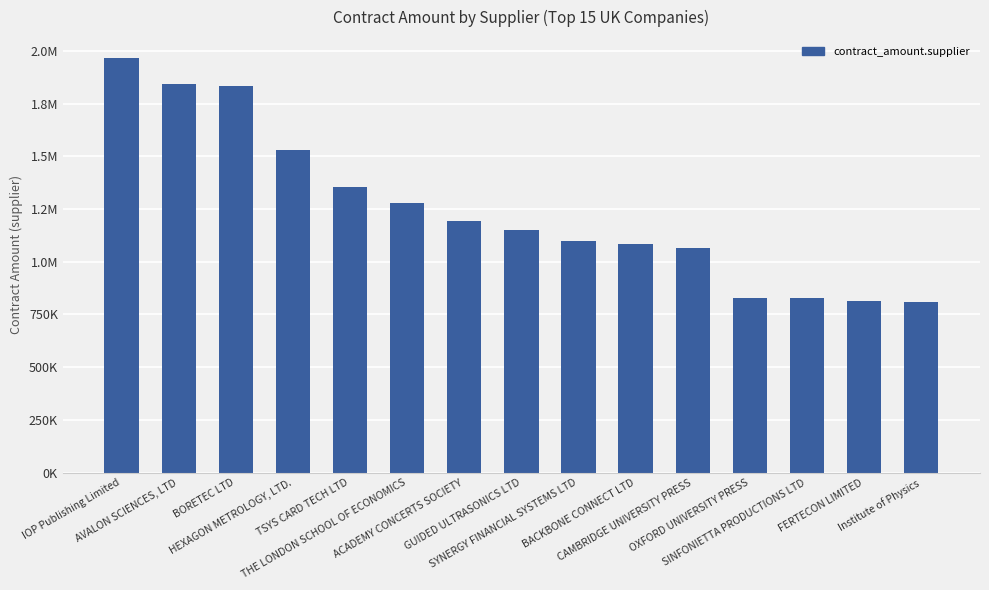

What is the ratio of the value at ACADEMY CONCERTS SOCIETY to the value at BORETEC LTD?

0.7